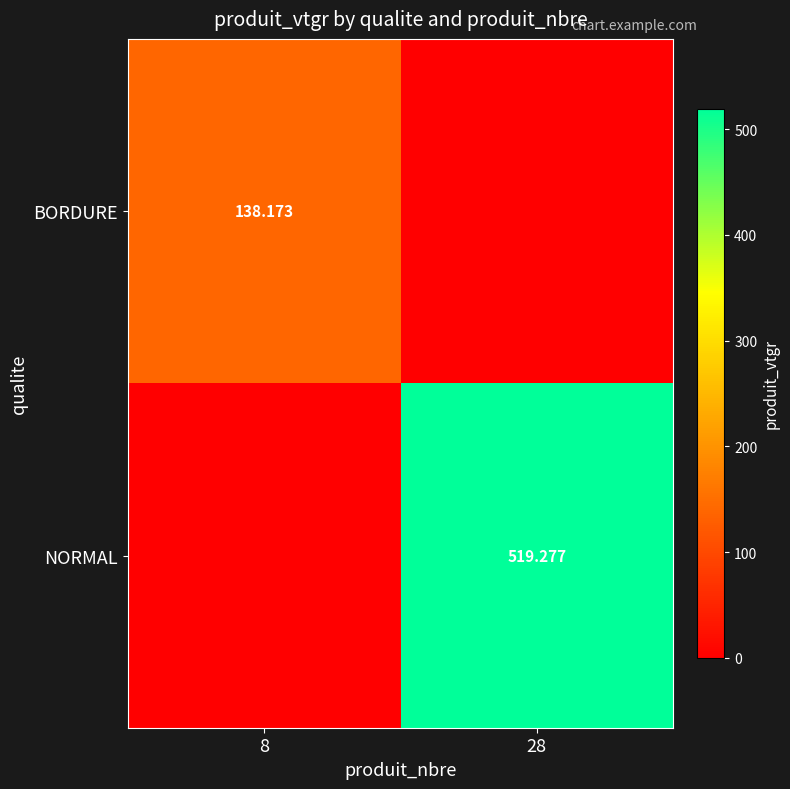

Is it true that NORMAL equals 519.3 at 28?

True